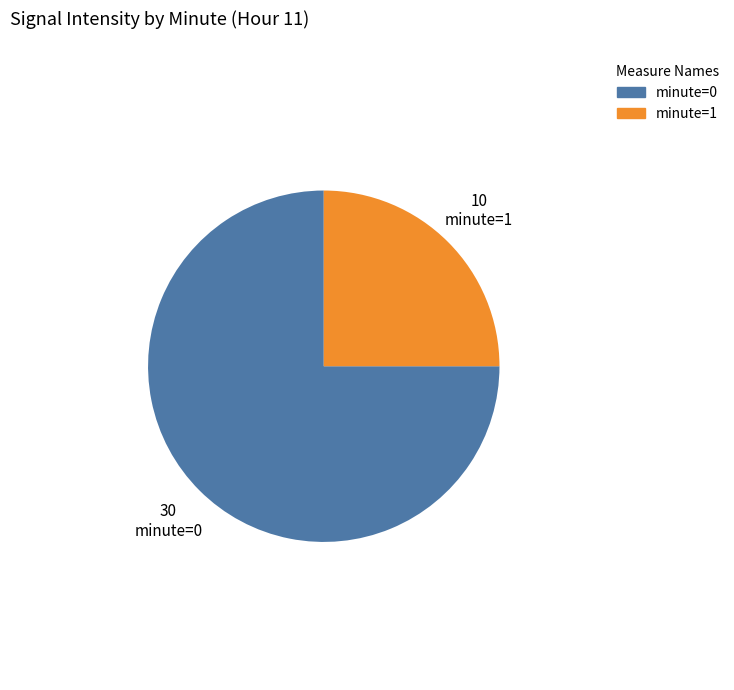

Count the number of slices in the pie.

2